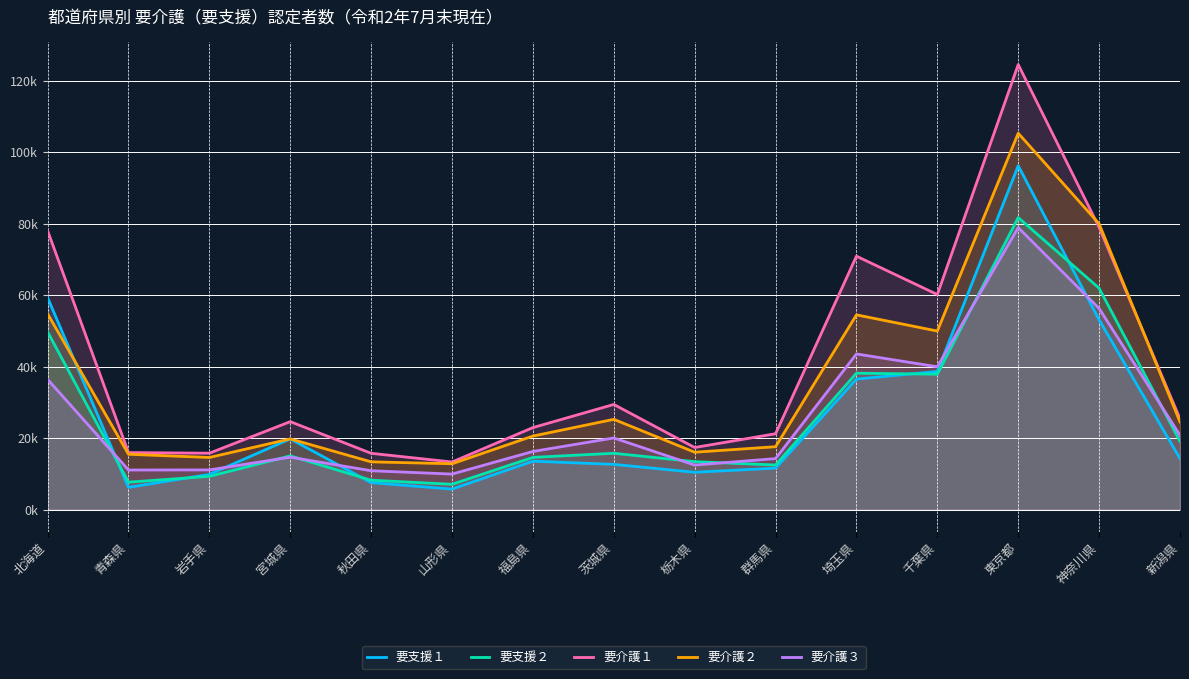

Read the 要介護３ value at 青森県.

11113